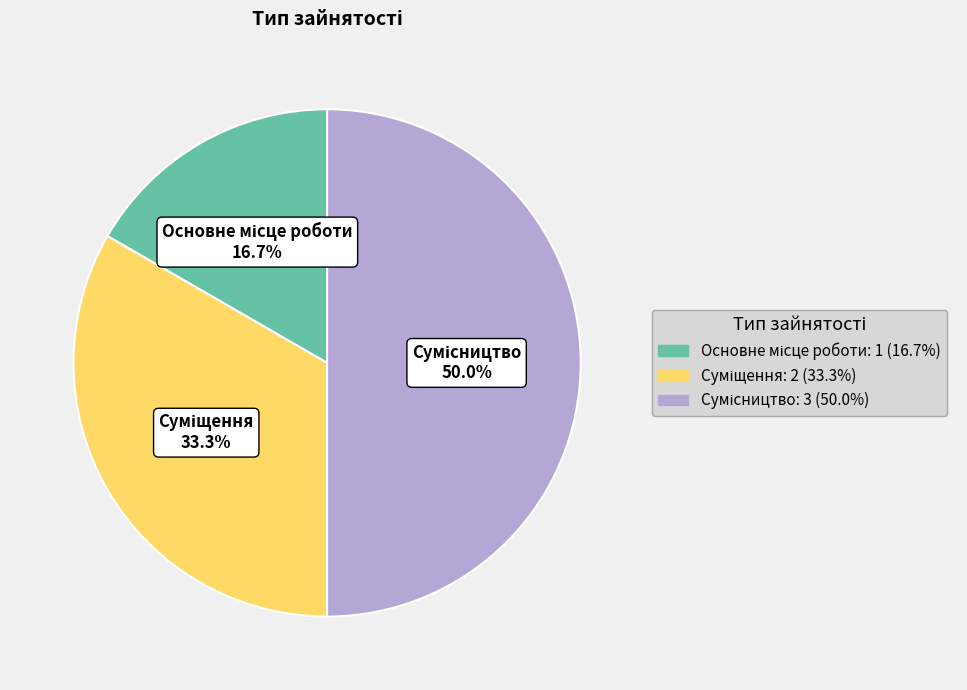

To the nearest percent, what is the difference between the Основне місце роботи and Сумісництво slice percentages?

33%